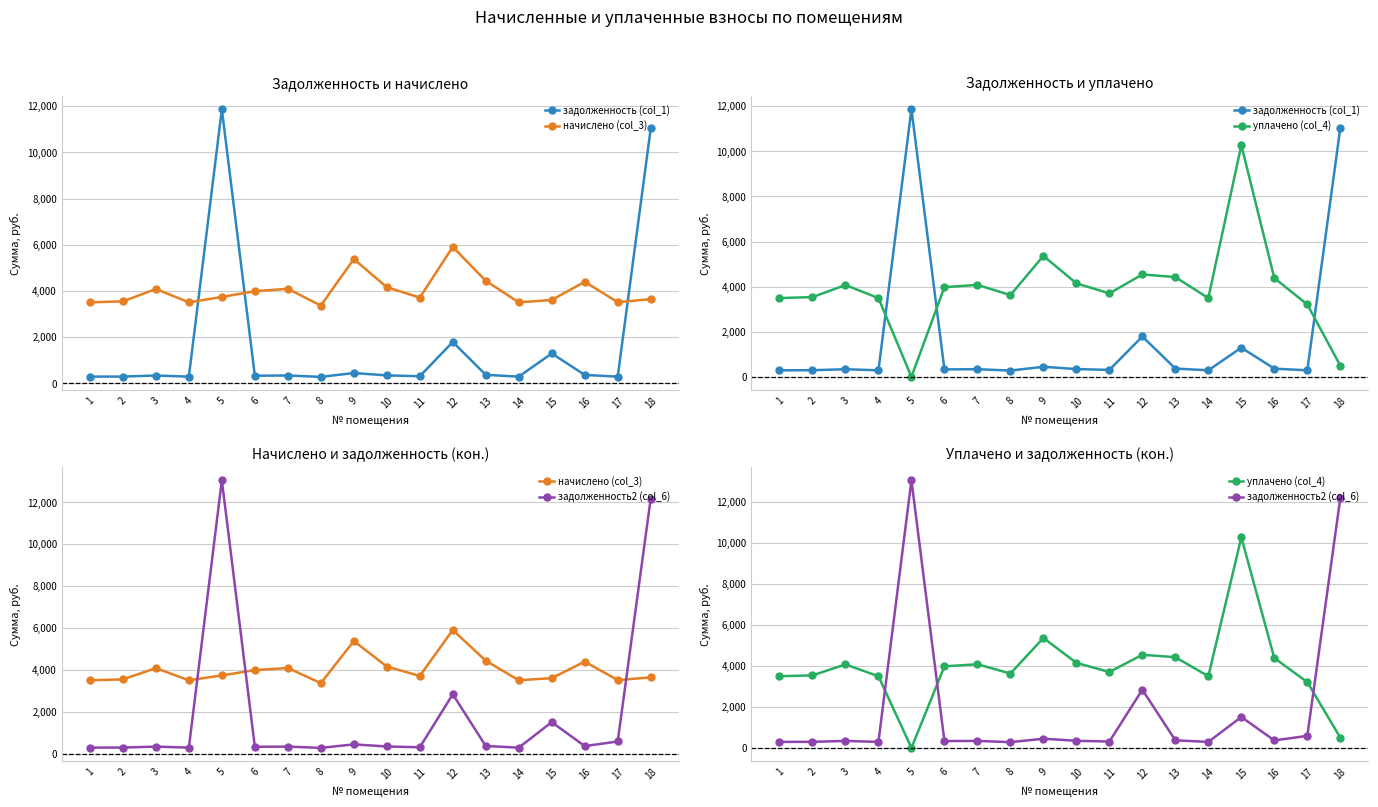

Where is the first local minimum for задолженность2 (col_6)?

4